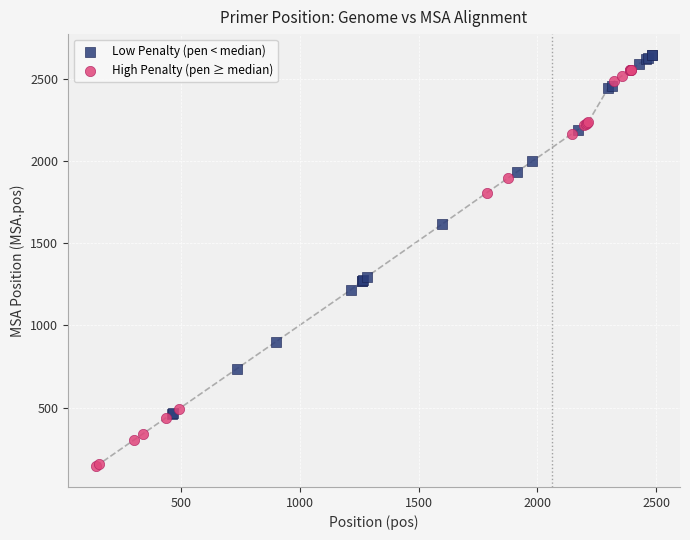

Which series reaches the minimum Y coordinate?

High Penalty (pen ≥ median)